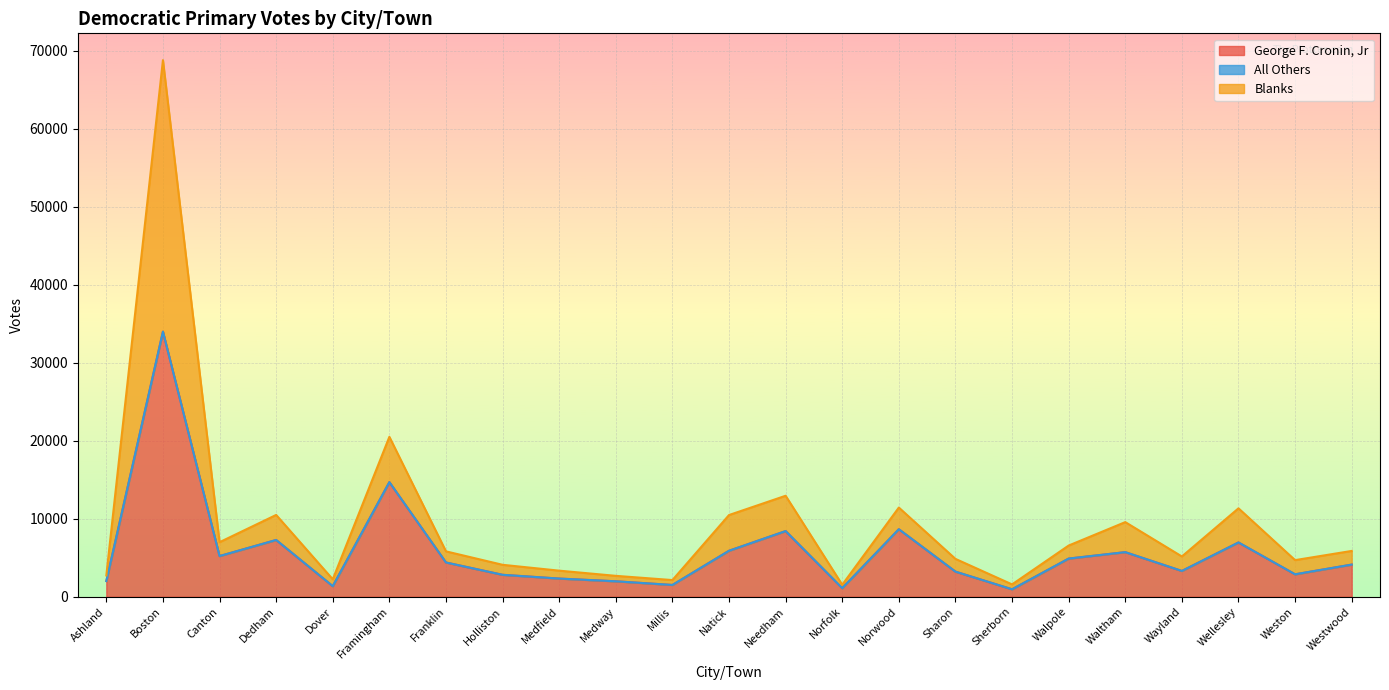

True or false: George F. Cronin, Jr has more than 2 interior local peaks.

True